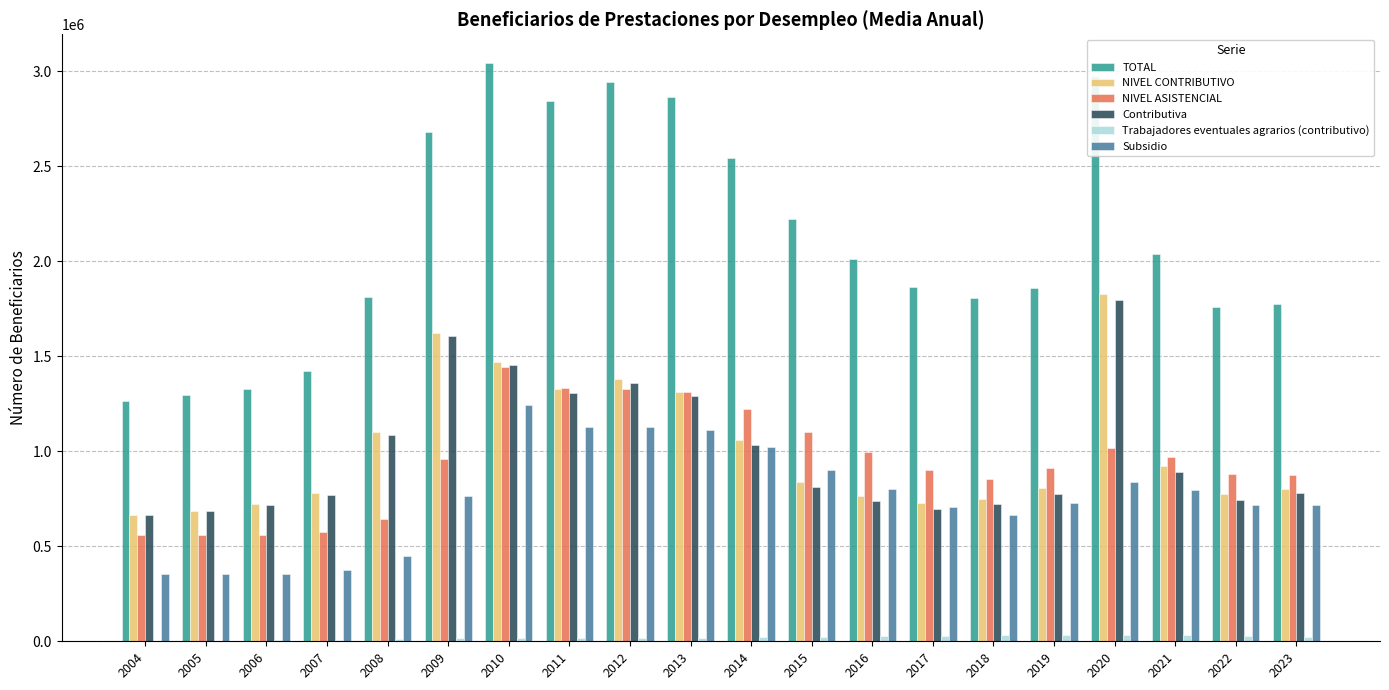

Is it true that Contributiva equals 1913868 at 2008?

False